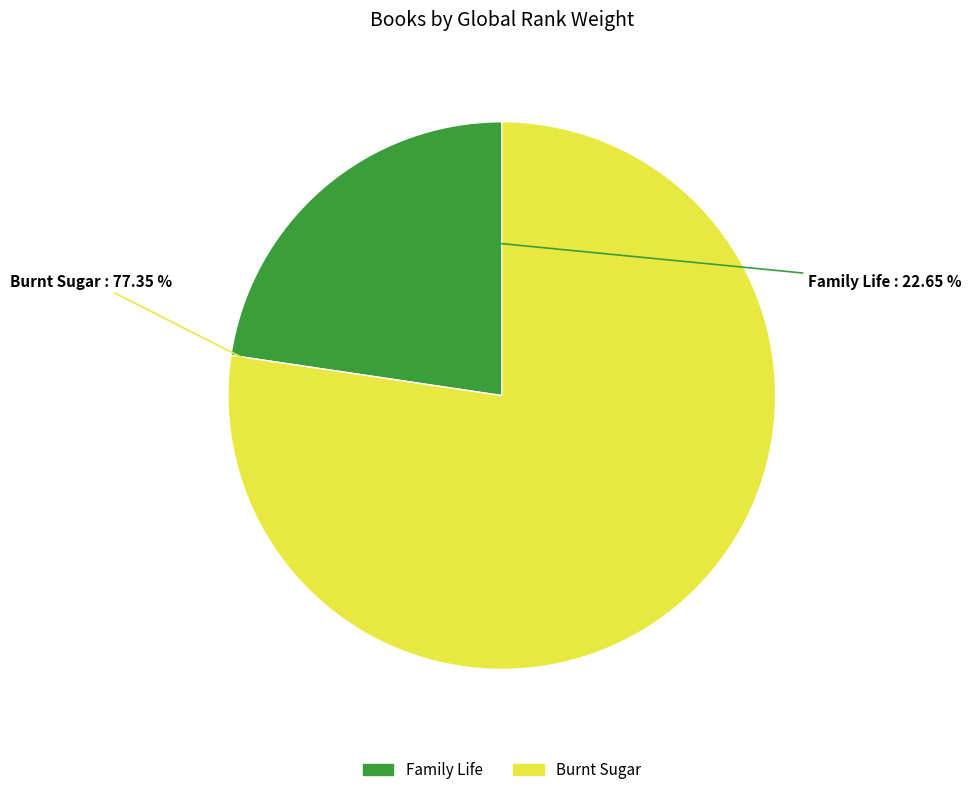

Rank the categories by value from highest to lowest.

Burnt Sugar, Family Life